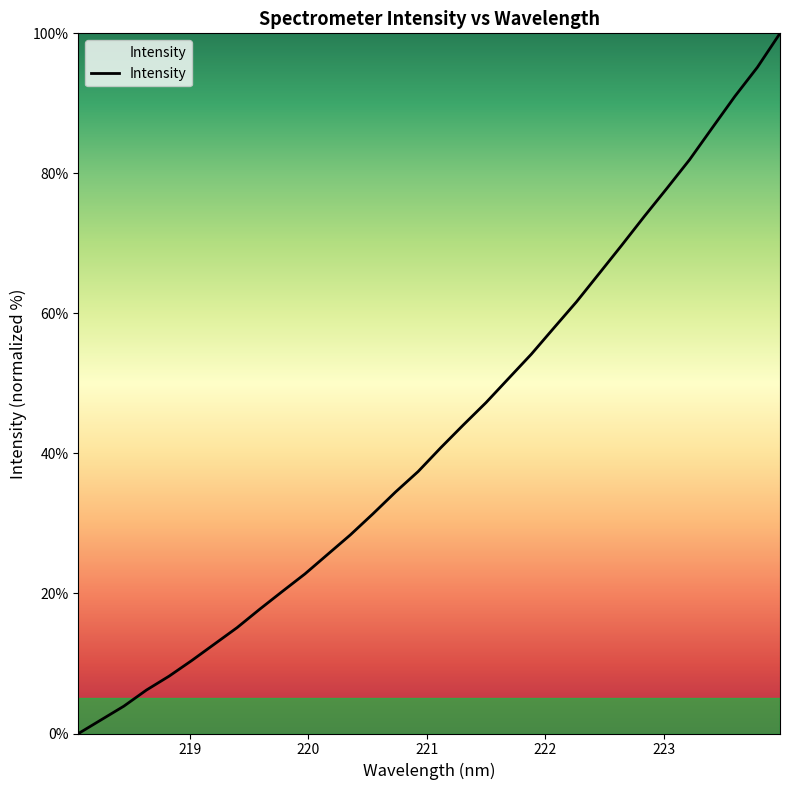

What is the difference between the maximum and minimum values?

100.0